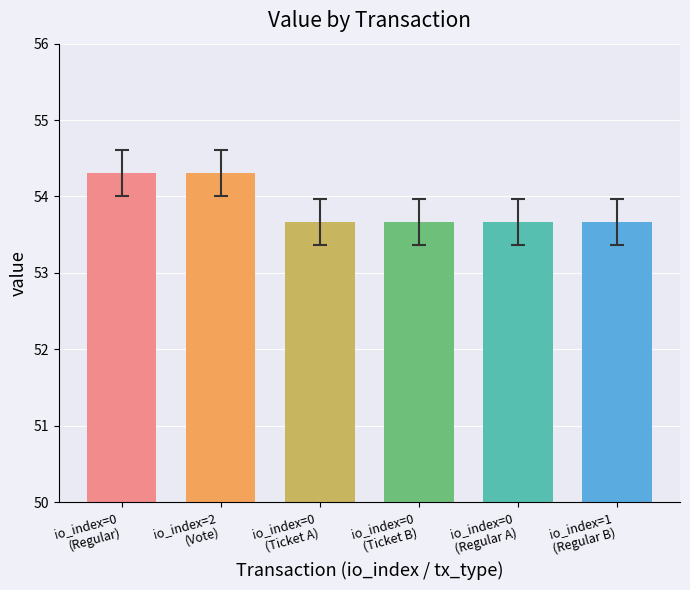

Count the values in the range 53 to 54.

4